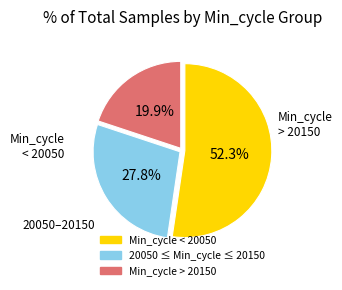

Is there any slice that represents more than half of the pie?

Yes